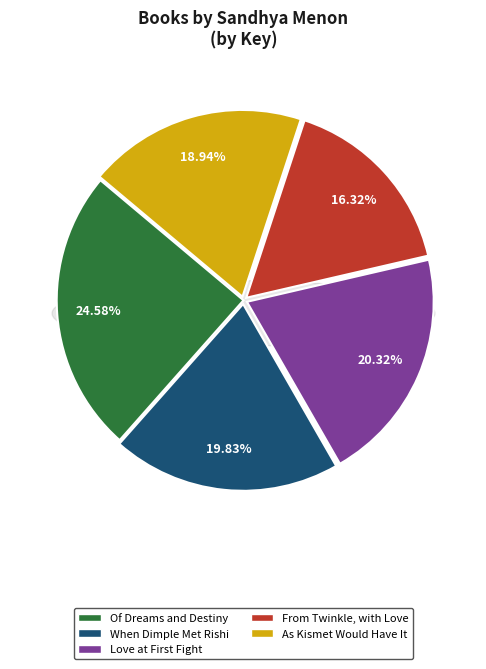

How many slices are in this pie chart?

5